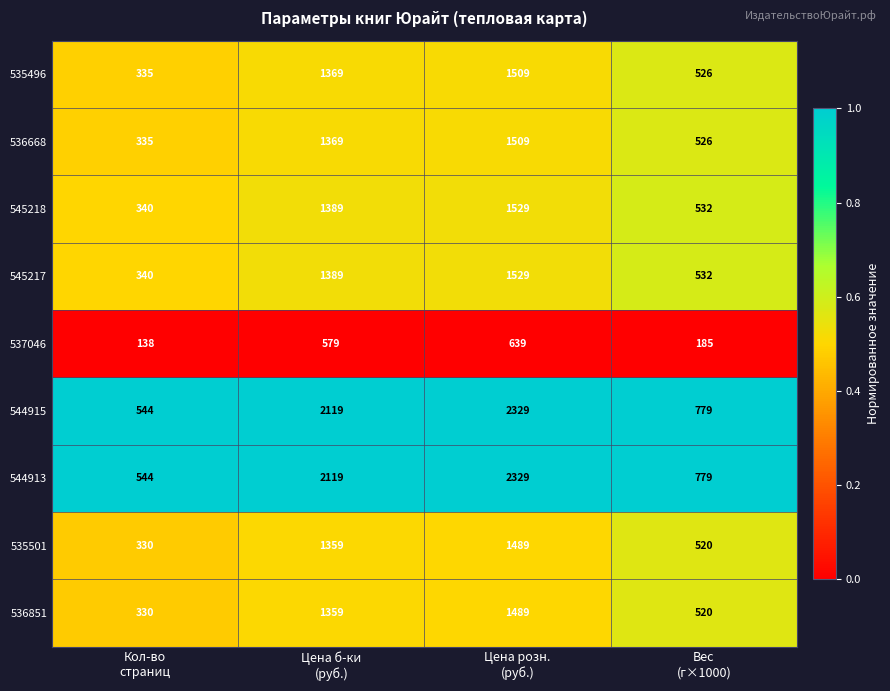

What is the average value of the 536668 series?

935